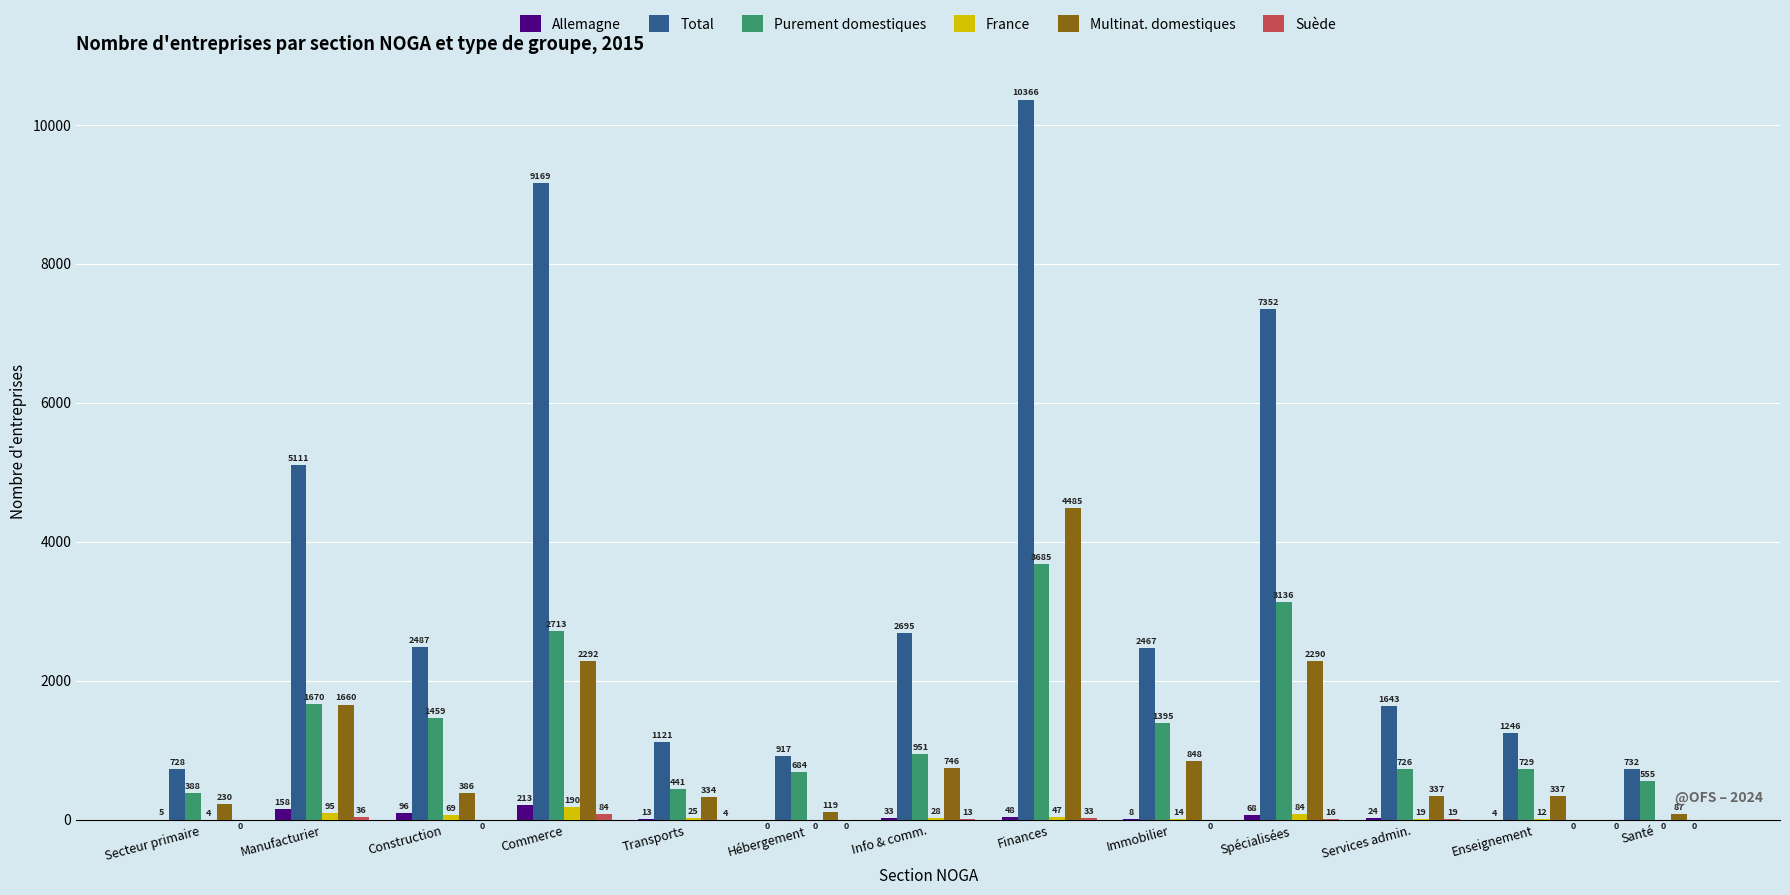

Is the value of Purement domestiques at Immobilier greater than the value of Allemagne at Enseignement?

Yes